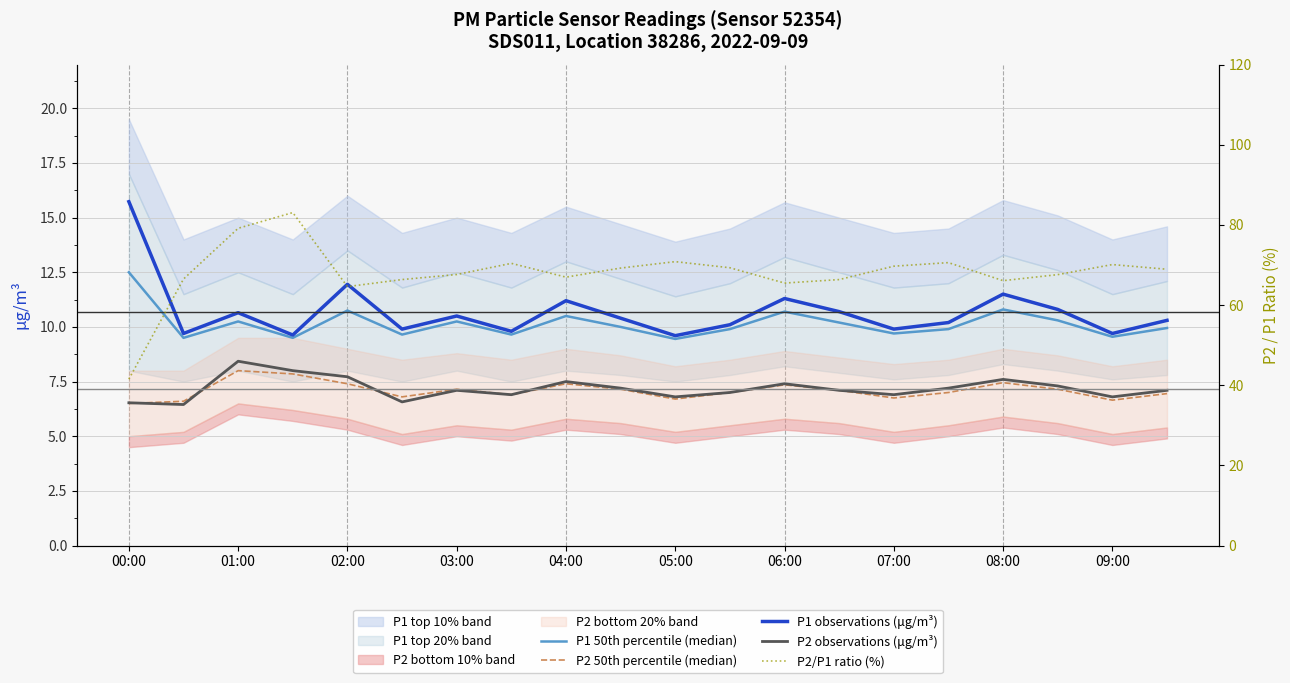

True or false: P1 observations (μg/m³) and P2/P1 ratio (%) intersect in this chart.

False